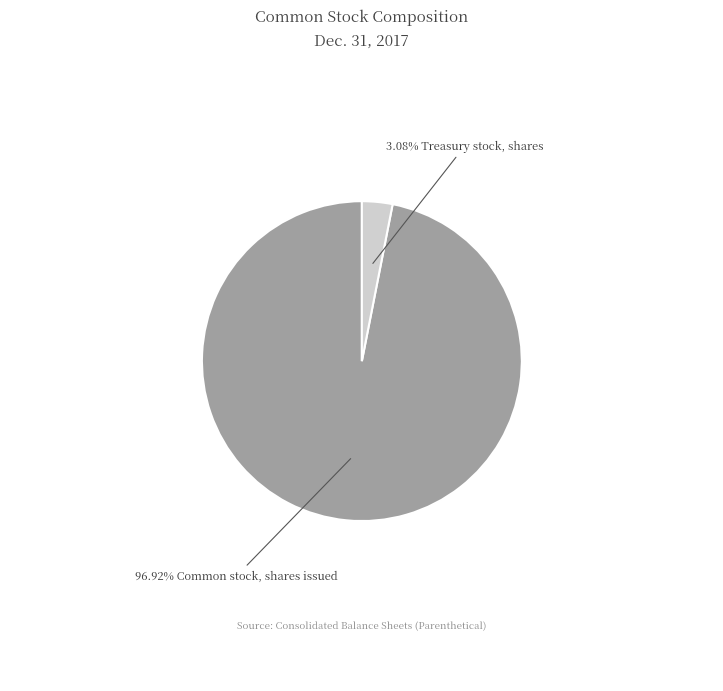

Is there any slice that represents more than half of the pie?

Yes